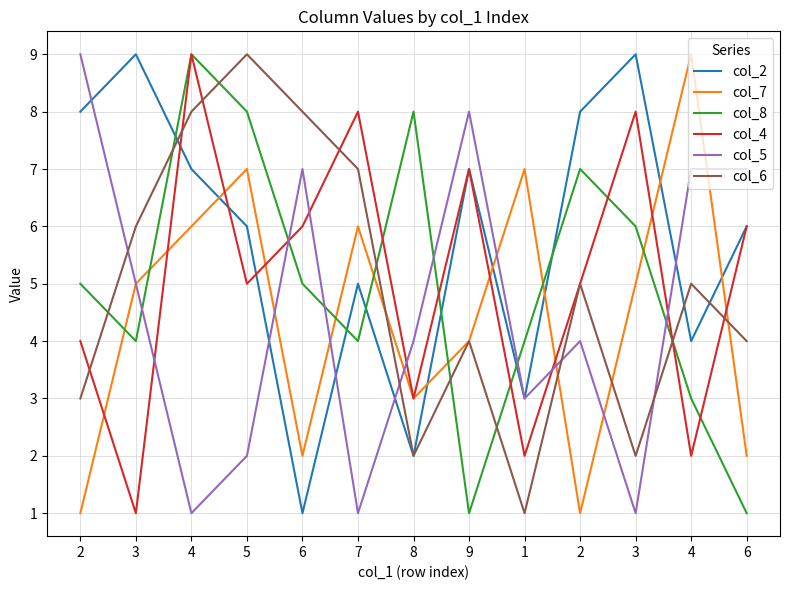

Where do col_8 and col_2 first cross each other?

3 and 4